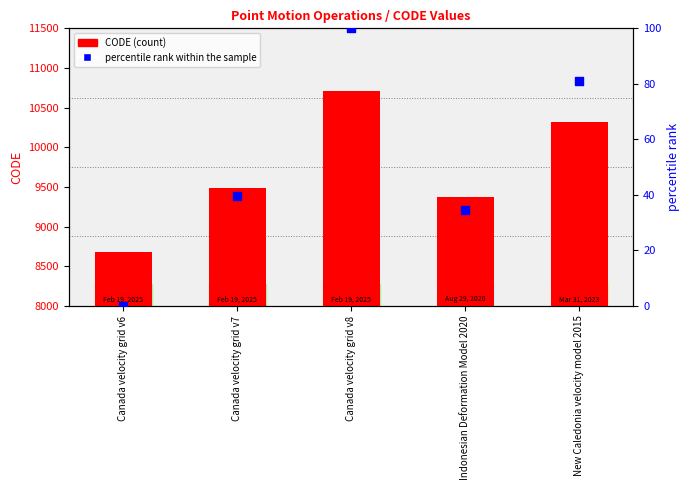

Which series has the largest total across all categories?

CODE (count)